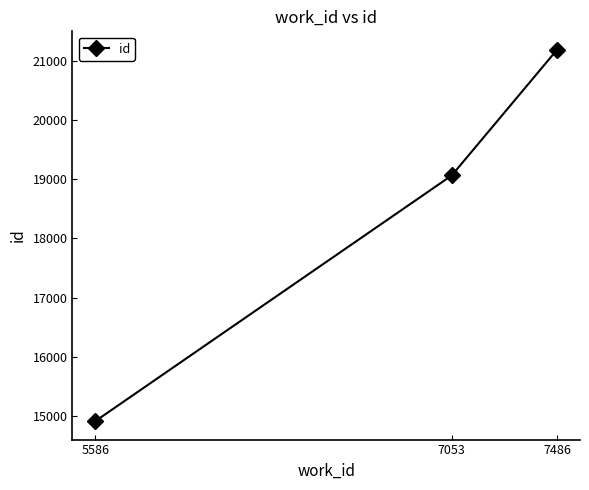

List the labels in order of value, largest first.

7486, 7053, 5586